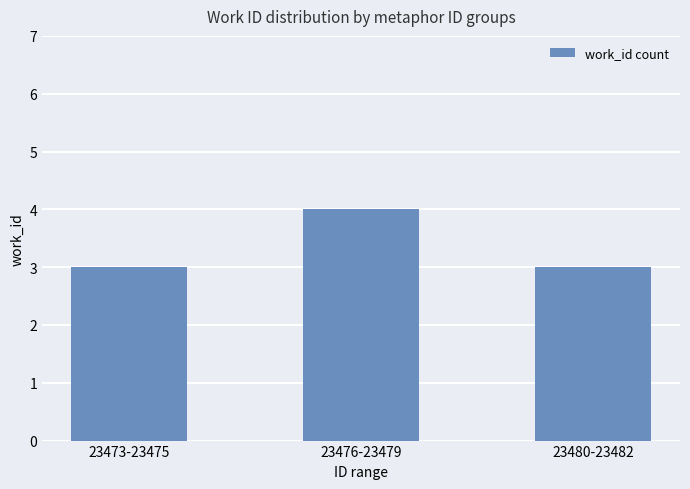

Is it true that the value at 23473-23475 is 3?

True